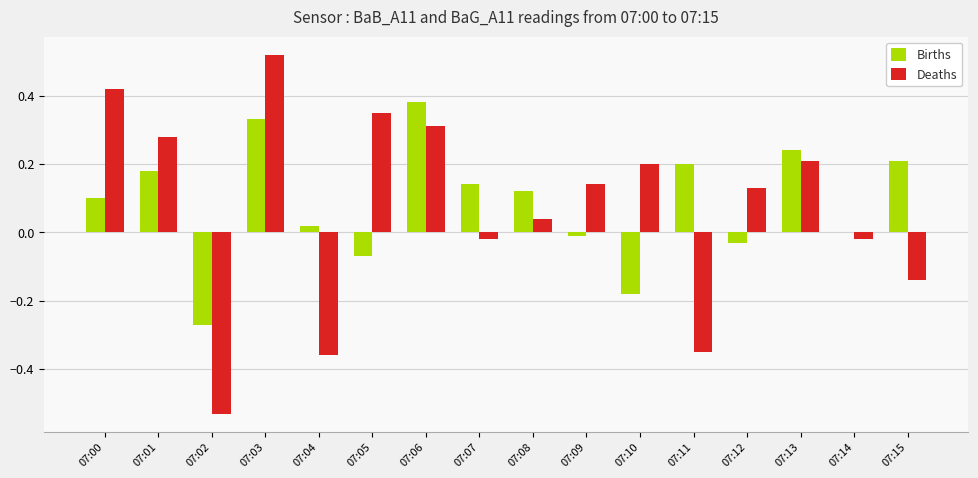

Is the value of Deaths at 07:11 greater than the value of Births at 07:02?

No